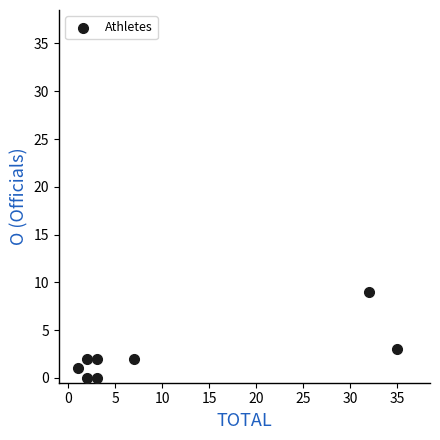

What Y value in the scatter plot is closest to 4?

3